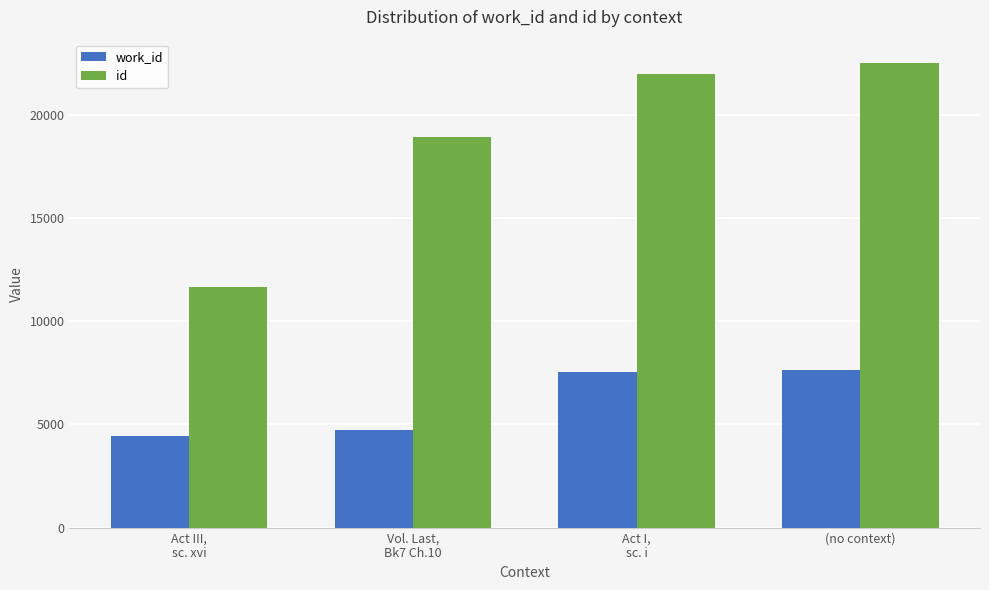

How many bars are there in each group?

2